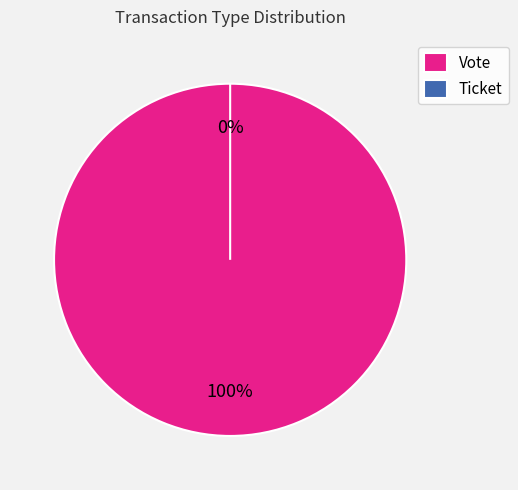

To the nearest percent, what is the average slice percentage?

50%